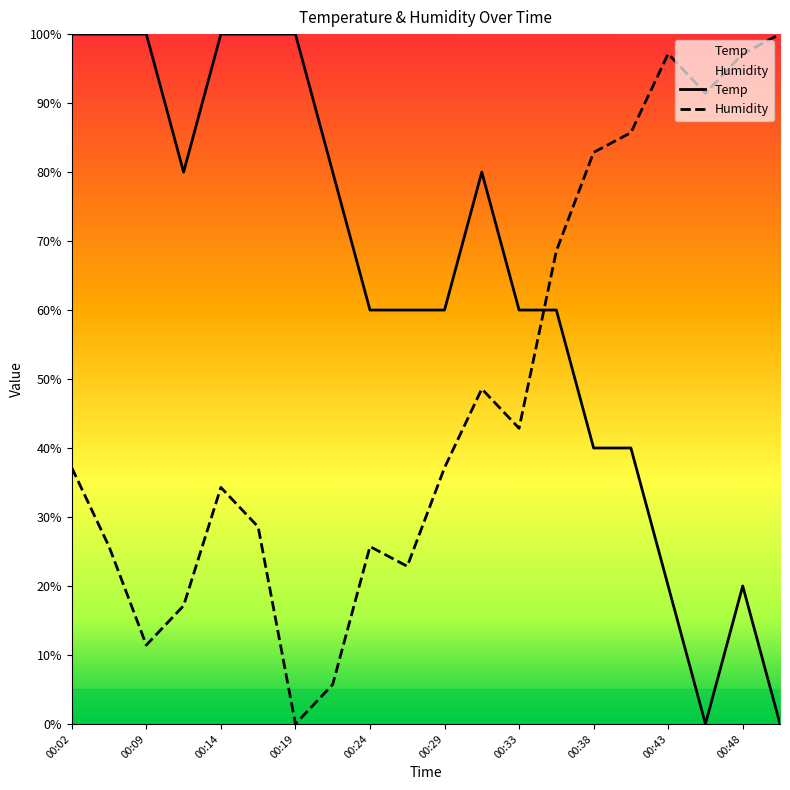

How many times do Humidity and Temp cross each other?

1